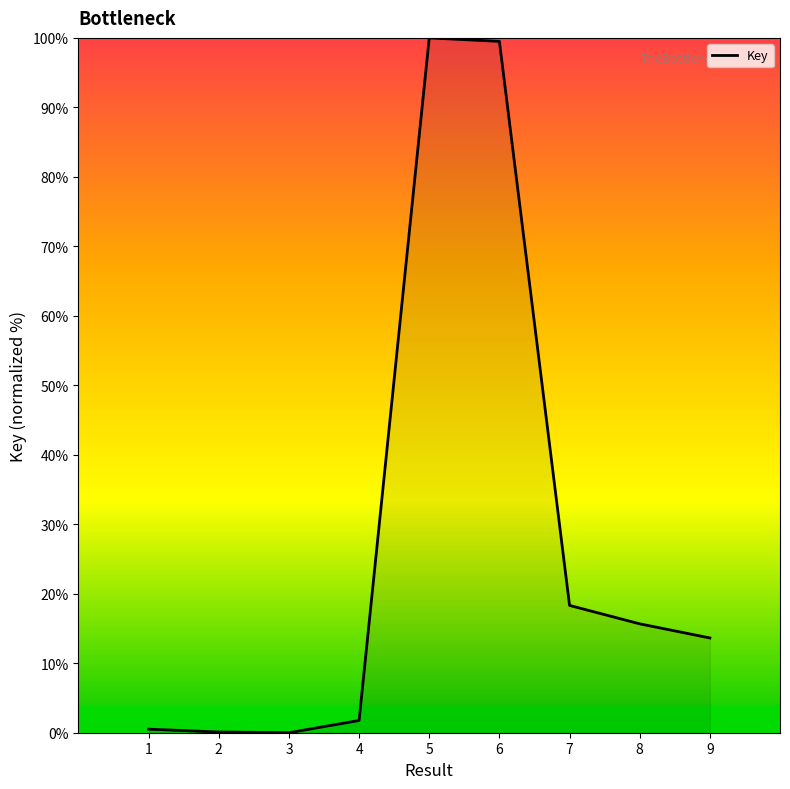

What is the change in value from 5 to 8?

-84.3